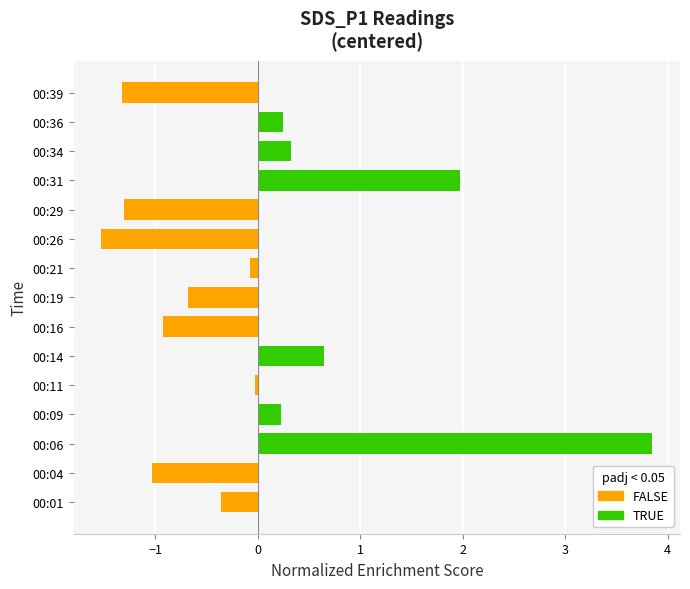

Reading left to right, list all the values displayed in this chart.

-0.4	-1.0	3.9	0.2	-0.0	0.6	-0.9	-0.7	-0.1	-1.5	-1.3	2.0	0.3	0.2	-1.3